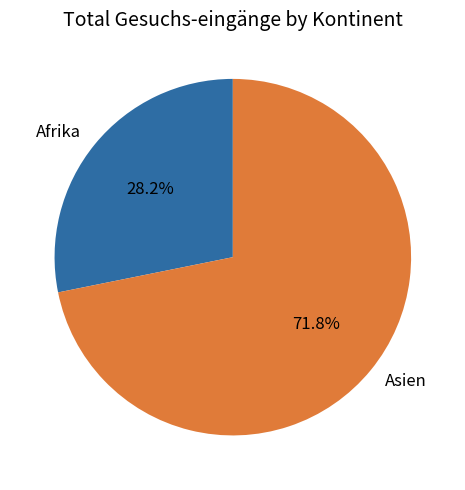

True or false: Asien accounts for 84% of the total.

False